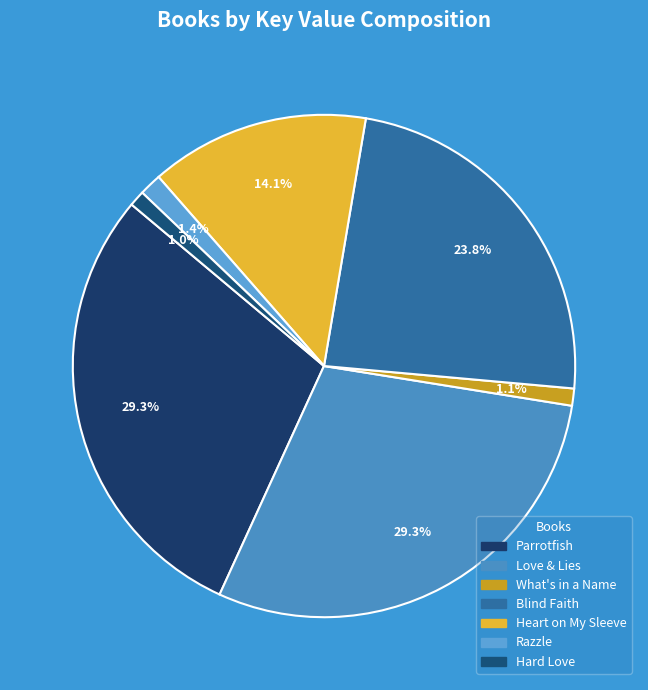

Is it true that Heart on My Sleeve is 22% of the pie?

False